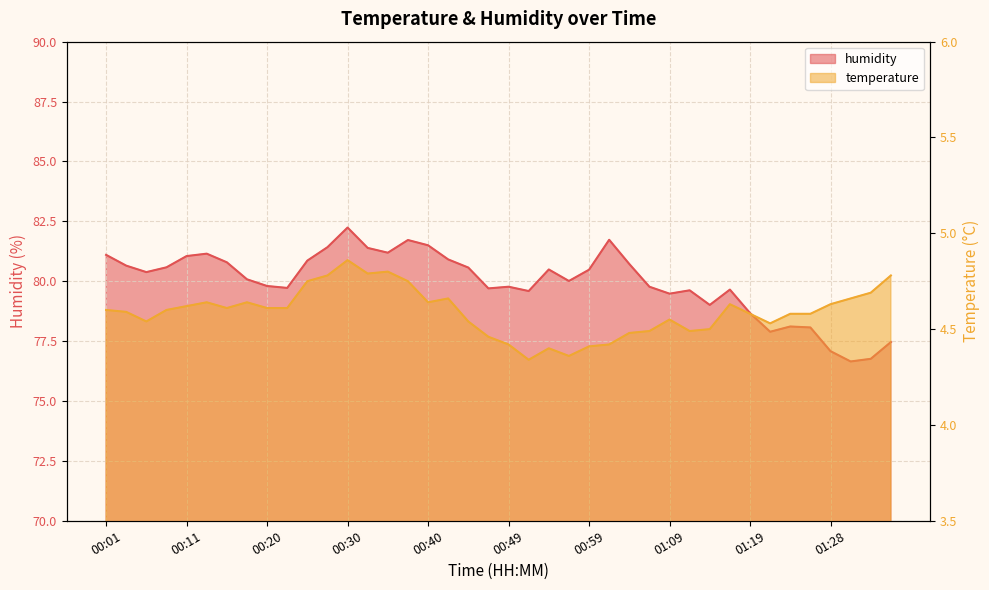

What is the value of the humidity point at the 9th from the left?

79.8